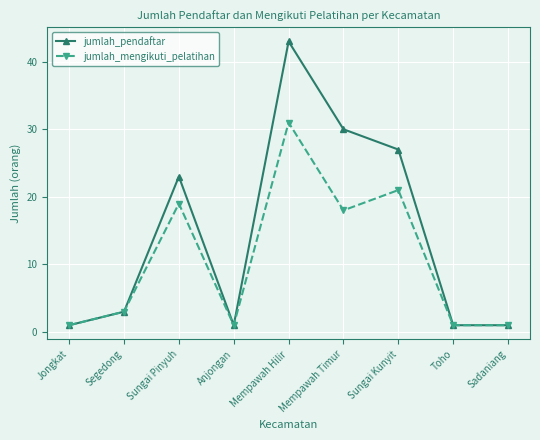

What is the spread (max minus min) of values at Sungai Kunyit?

6